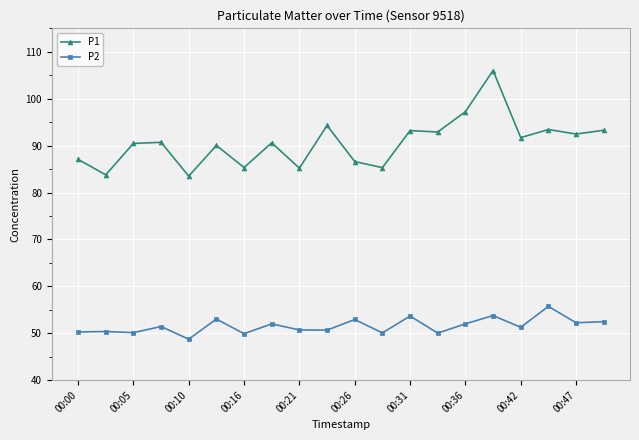

What is the difference between the second highest and second lowest values in the P2 series?

3.9